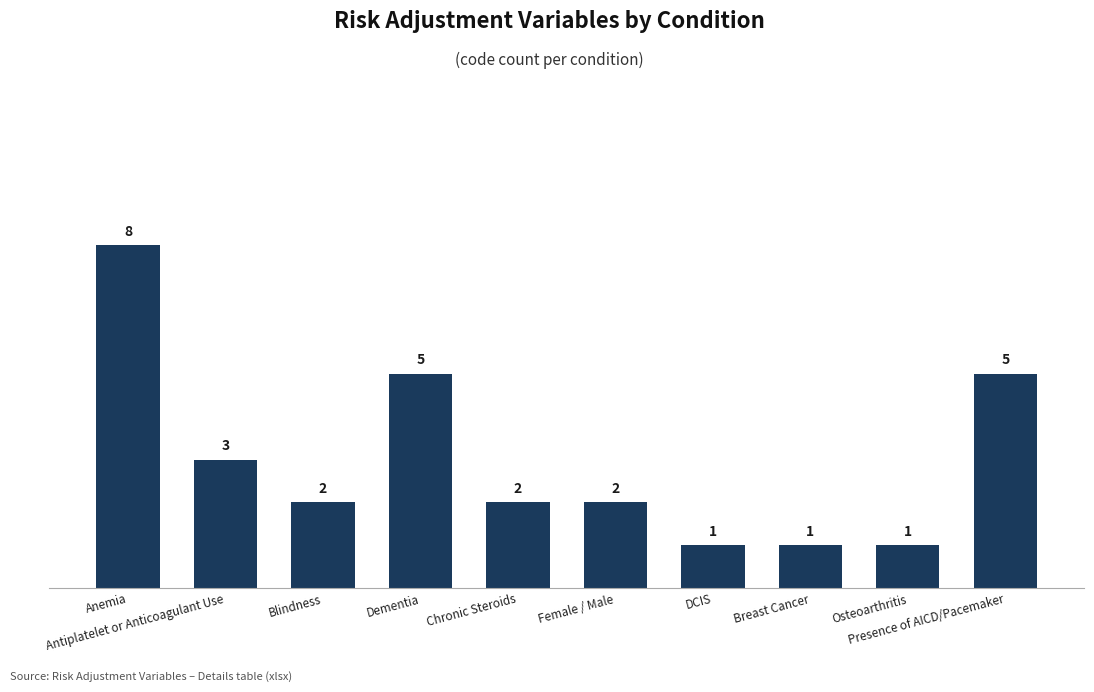

Reading left to right, extract all data points from this chart.

8	3	2	5	2	2	1	1	1	5